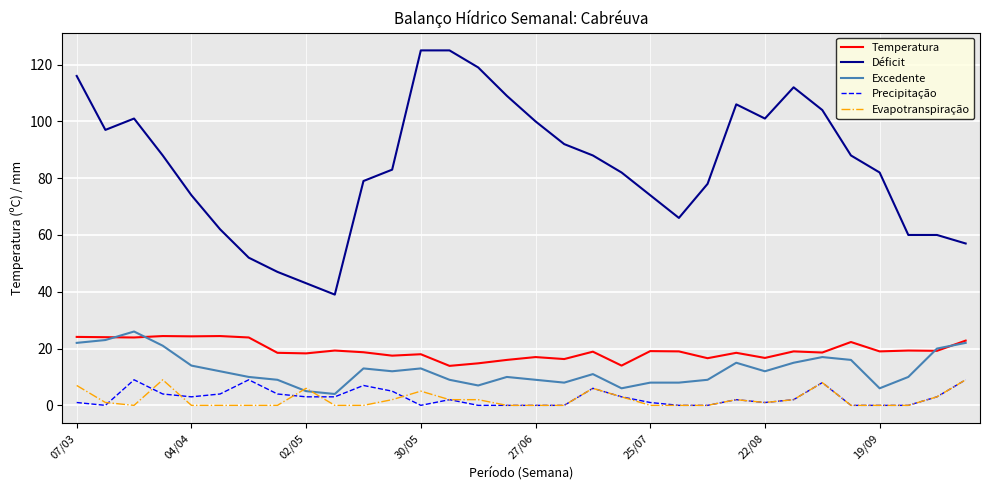

Which series has the largest total across all categories?

Déficit